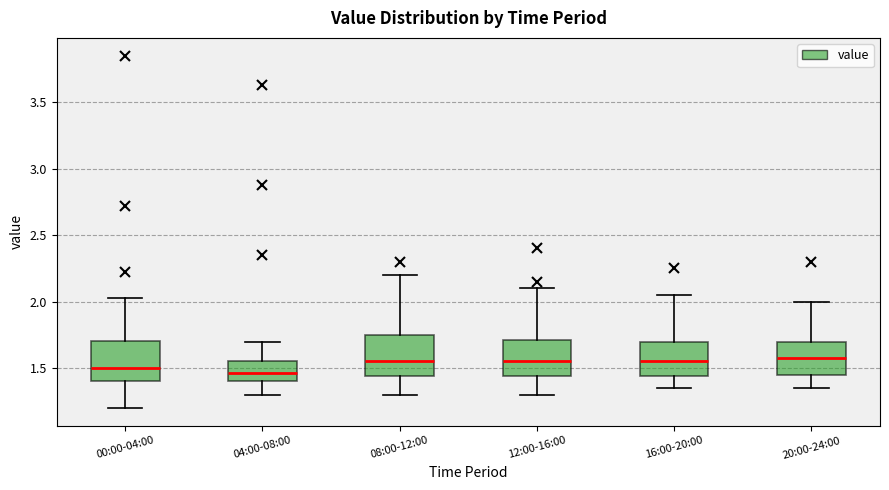

Reading left to right, transcribe this box plot: for each box, give where its median line is, the range the box spans, and where its two whiskers end, as read against the y-axis. The values are not printed on the chart, so give them approximately, as read against the axis.

00:00-04:00: median 1.50, box 1.40 to 1.70, whiskers 1.20 to 2.05
04:00-08:00: median 1.45, box 1.40 to 1.55, whiskers 1.30 to 1.70
08:00-12:00: median 1.55, box 1.45 to 1.75, whiskers 1.30 to 2.20
12:00-16:00: median 1.55, box 1.45 to 1.70, whiskers 1.30 to 2.10
16:00-20:00: median 1.55, box 1.45 to 1.70, whiskers 1.35 to 2.05
20:00-24:00: median 1.60, box 1.45 to 1.70, whiskers 1.35 to 2.00